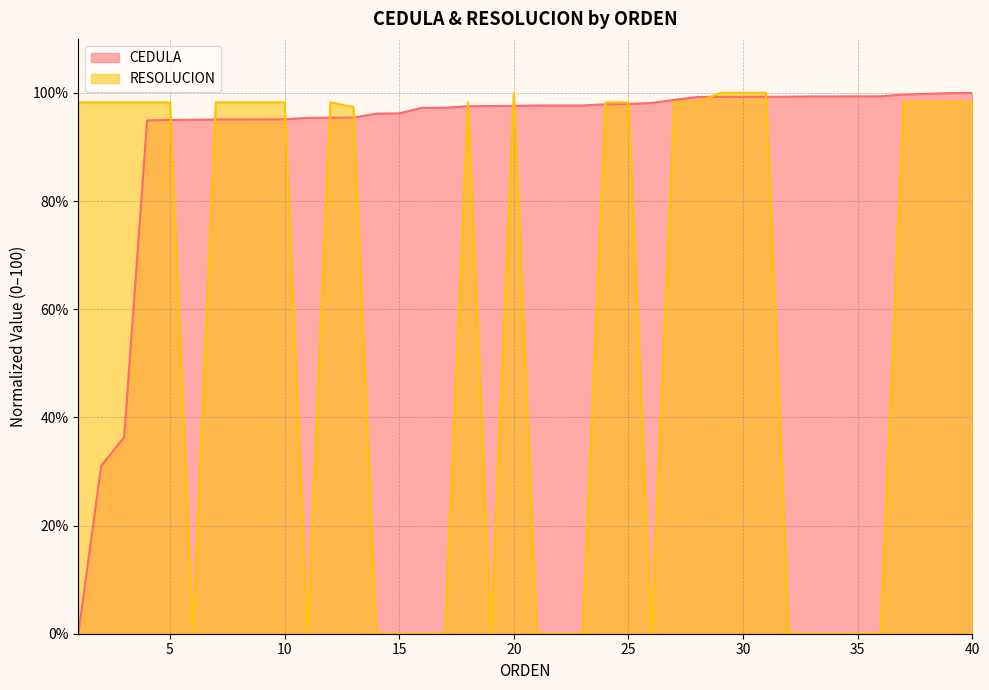

What is the difference between the second highest and minimum values in the CEDULA series?

100.0